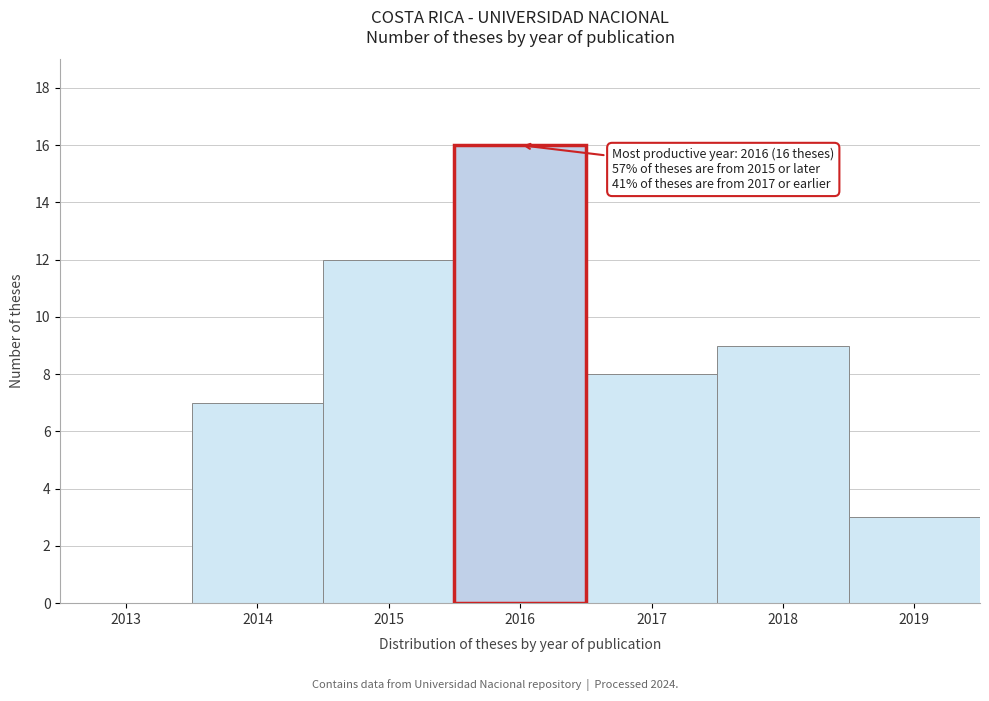

Reading left to right, extract all data points from this chart.

2013=0	2014=7	2015=12	2016=16	2017=8	2018=9	2019=3